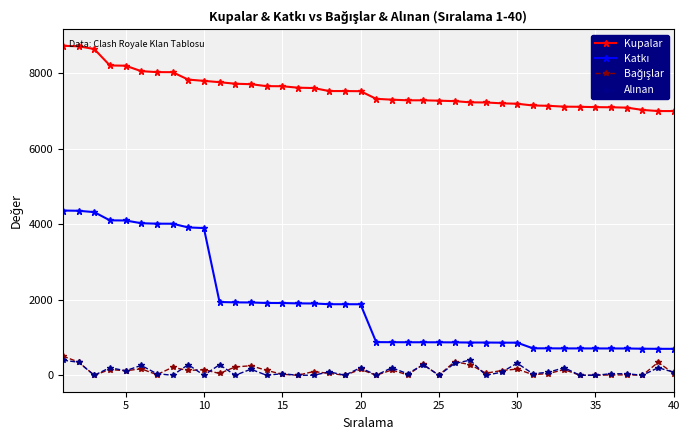

What is the greatest value displayed?

8729